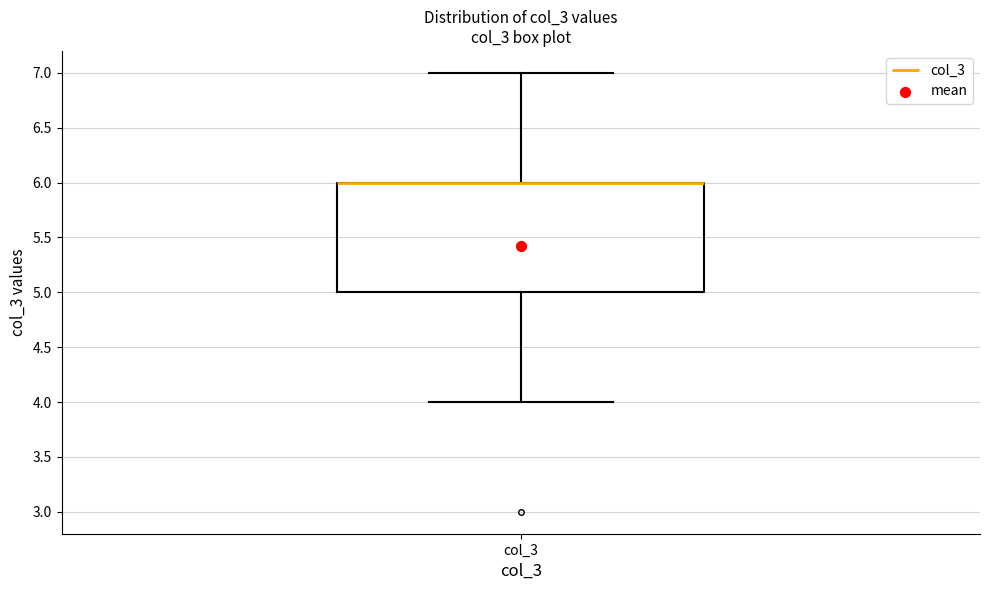

Where is the upper edge of the box for col_3 on the y-axis? The values are not printed on the chart, so give them approximately, as read against the axis.

6